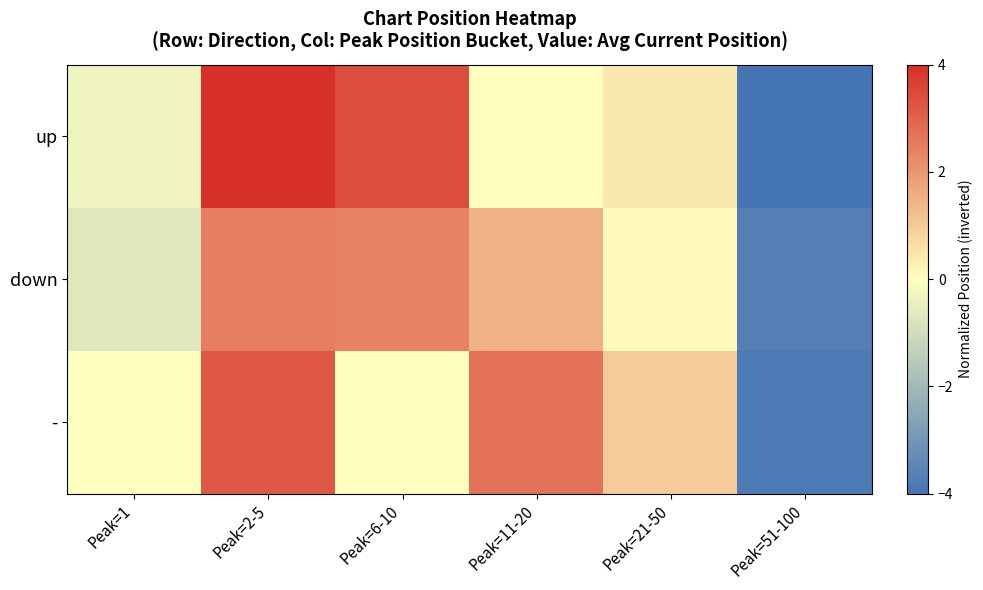

Reading left to right, list all the values displayed in this chart.

up: Peak=1=-0.3	Peak=2-5=4.0	Peak=6-10=3.4	Peak=11-20=-0.0	Peak=21-50=0.4	Peak=51-100=-4.0
down: Peak=1=-0.7	Peak=2-5=2.5	Peak=6-10=2.4	Peak=11-20=1.5	Peak=21-50=0.1	Peak=51-100=-3.7
-: Peak=1=-0.0	Peak=2-5=3.2	Peak=6-10=-0.0	Peak=11-20=2.7	Peak=21-50=1.0	Peak=51-100=-3.8